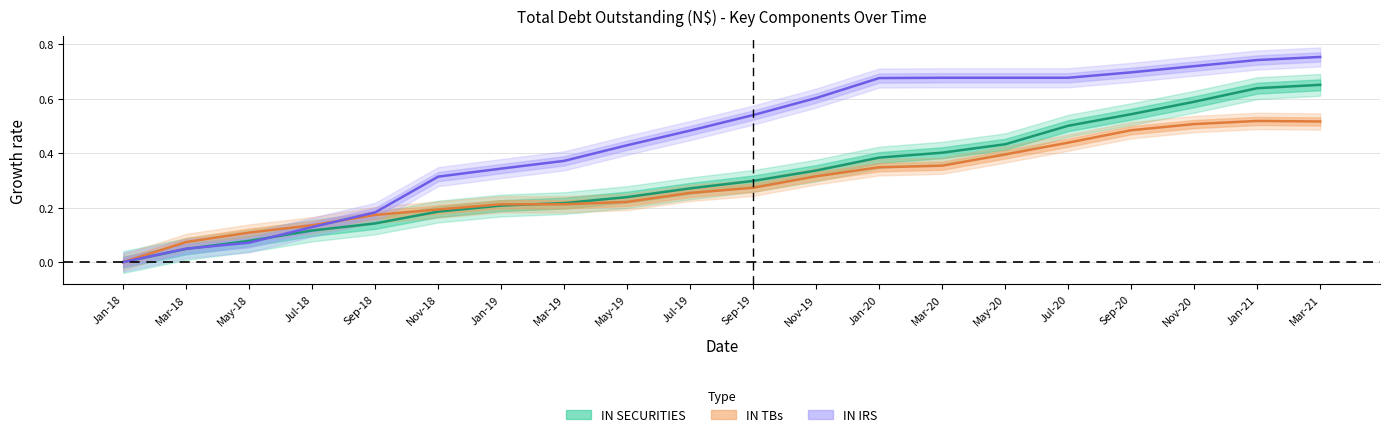

What is the value of the IN_TB point at the 6th from the left?

0.2